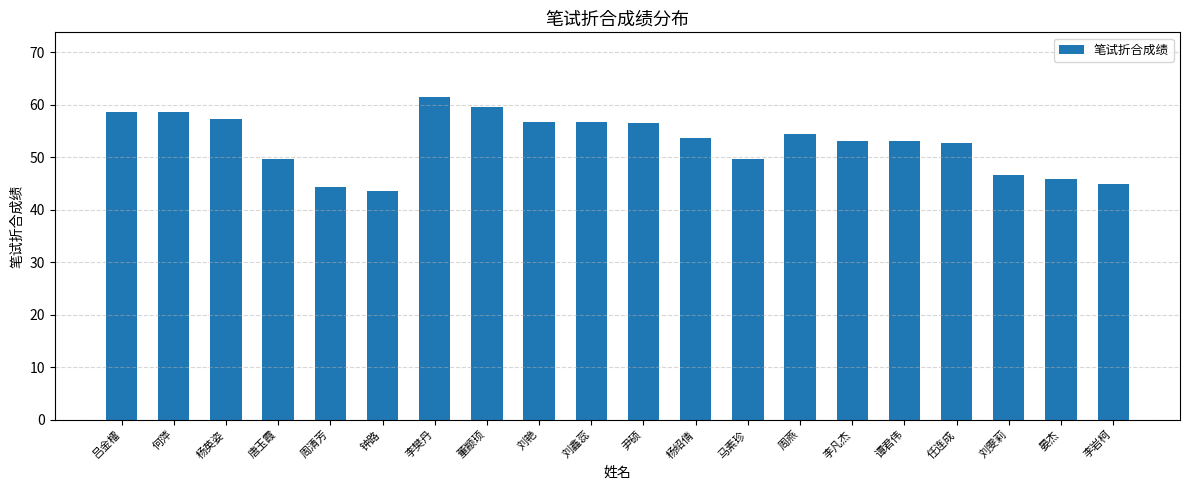

Count the number of data series in this chart.

1